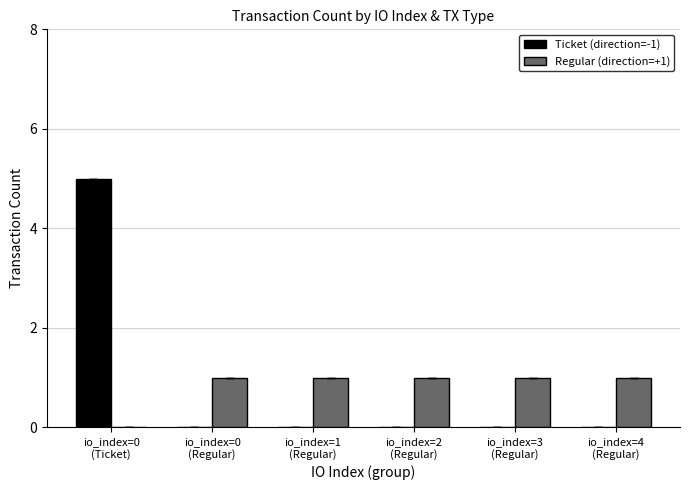

What is the sum of all Regular (direction=+1) values?

5